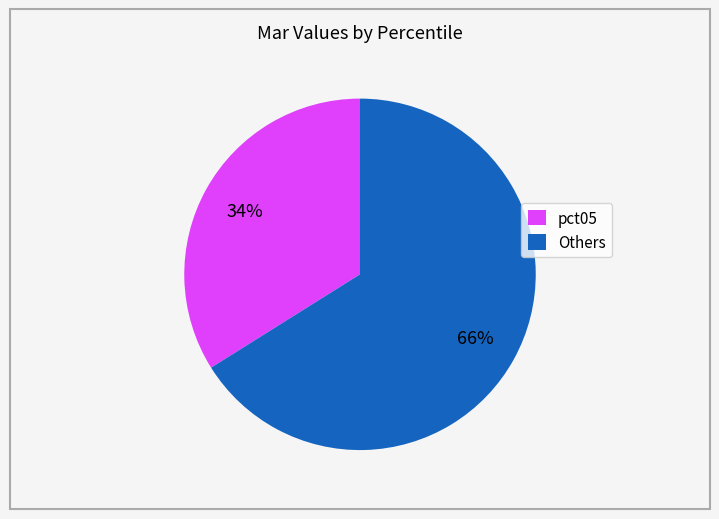

To the nearest percent, what is the difference between the largest and smallest slice percentages?

32%